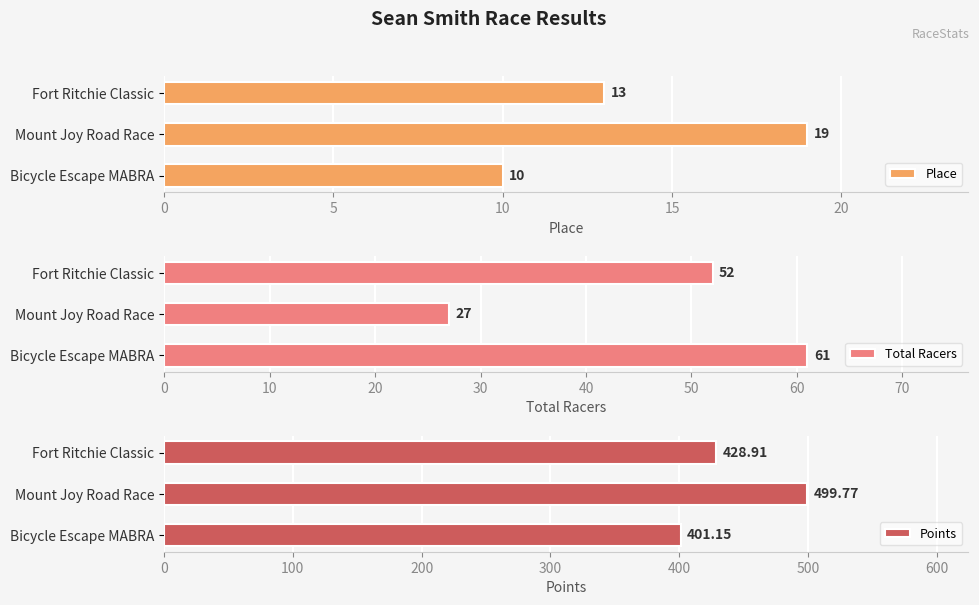

Which category has the lowest value in the Place series?

Bicycle Escape MABRA